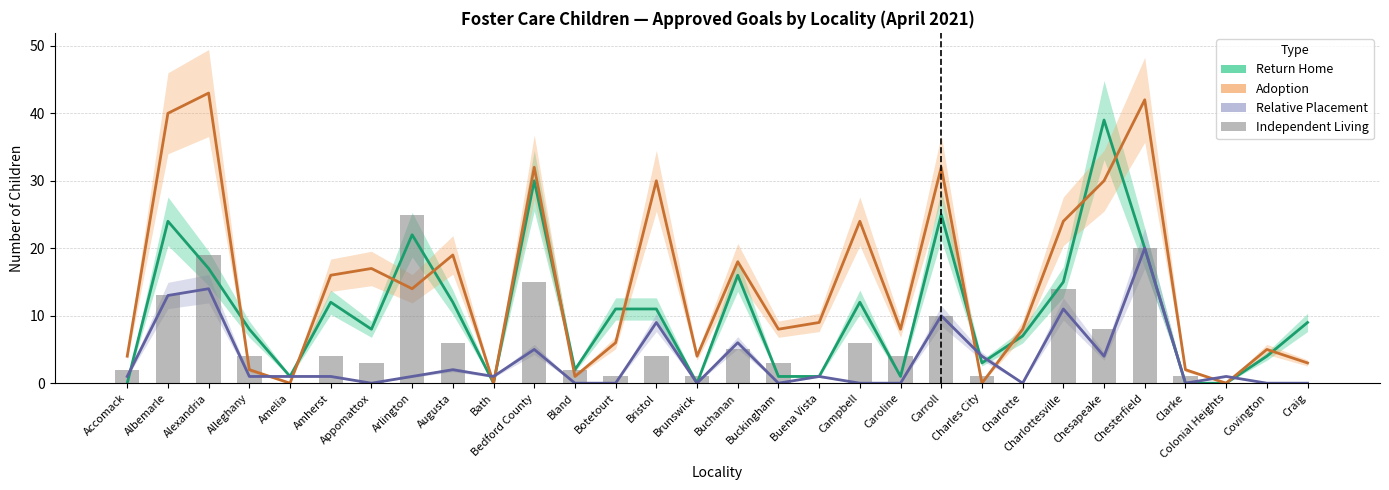

The value of Relative Placement at Charlottesville is 7. True or false?

False